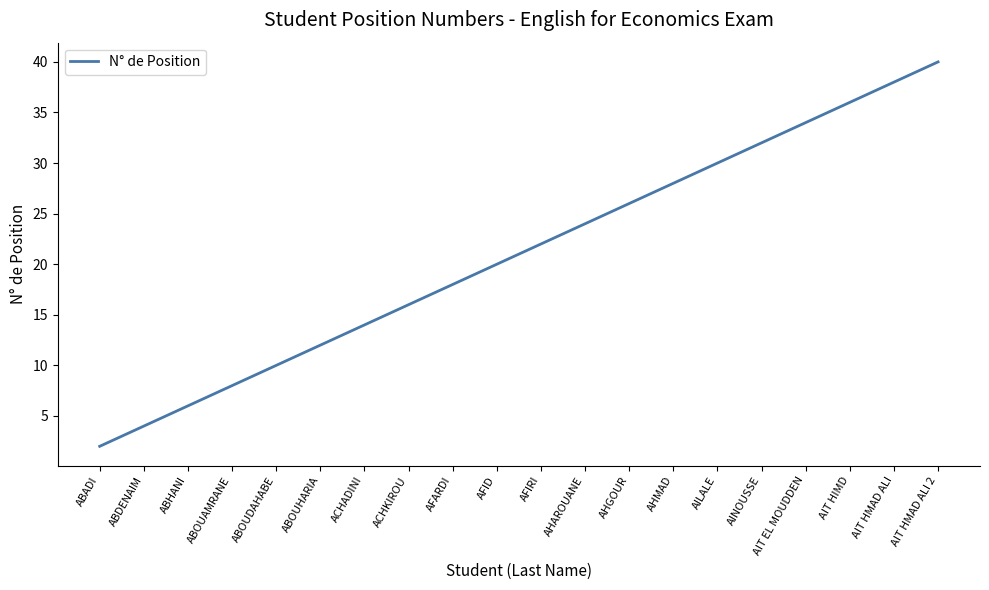

Does the chart have visible grid lines?

No